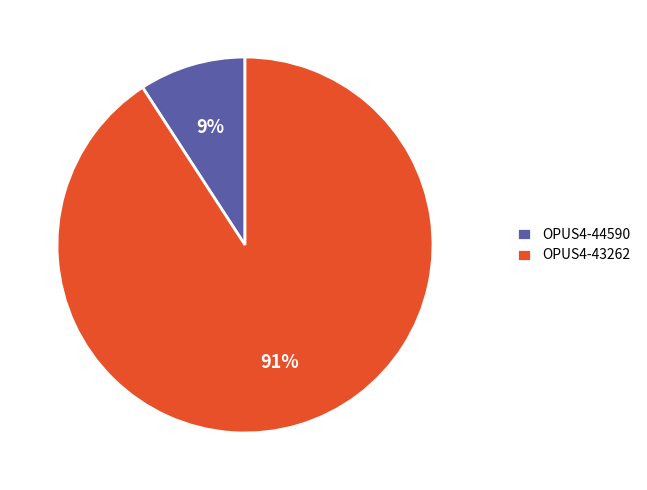

What is the majority slice?

OPUS4-43262